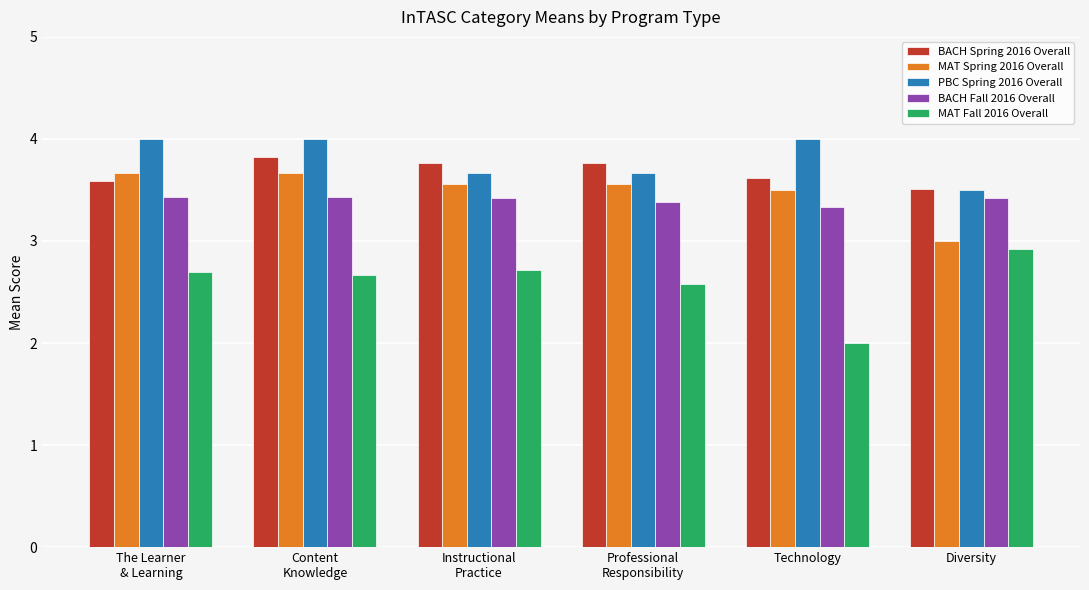

What is the difference between the maximum and minimum values in the BACH Spring 2016 Overall series?

0.3